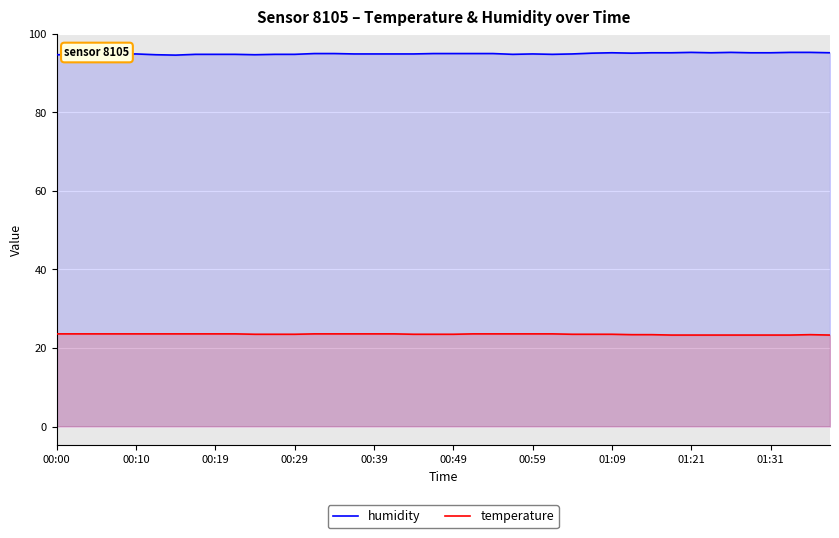

Rank the series at 01:09 from lowest to highest value.

temperature, humidity